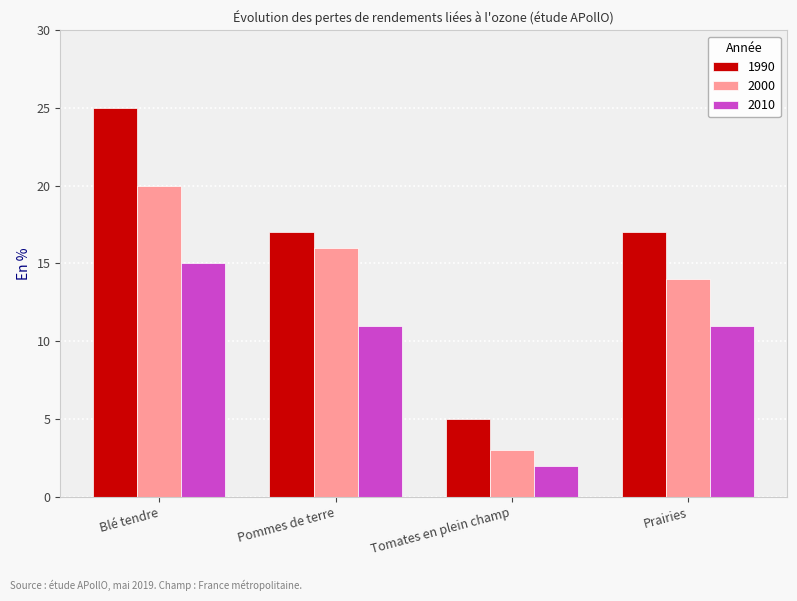

Reading left to right, what are all the values shown in this chart?

1990: 25	17	5	17
2000: 20	16	3	14
2010: 15	11	2	11